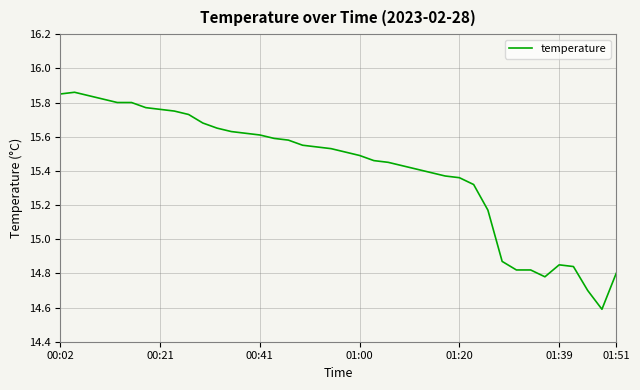

What is the difference between the maximum and minimum values?

1.3